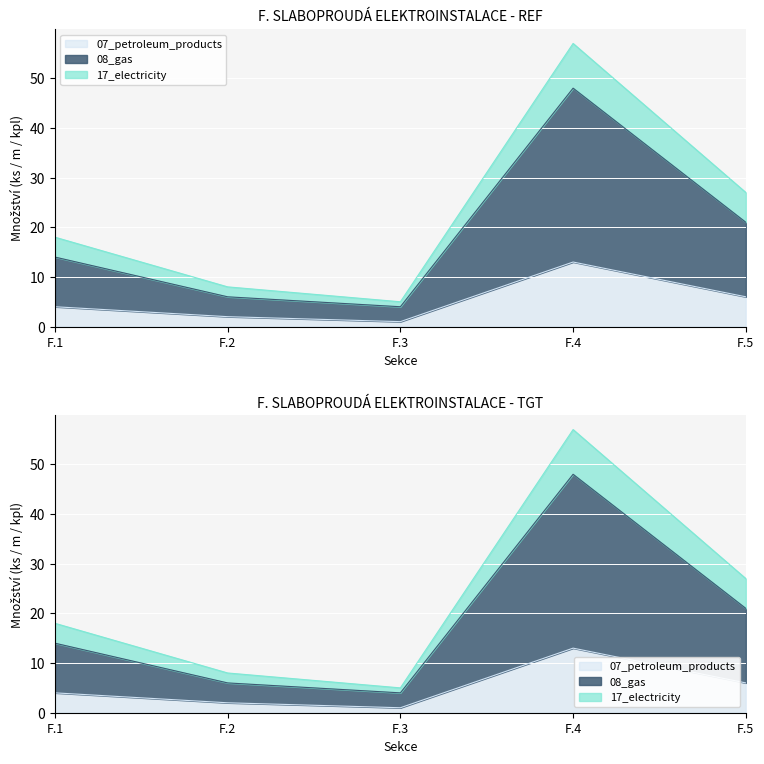

What is the highest value of the 07_petroleum_products series?

13